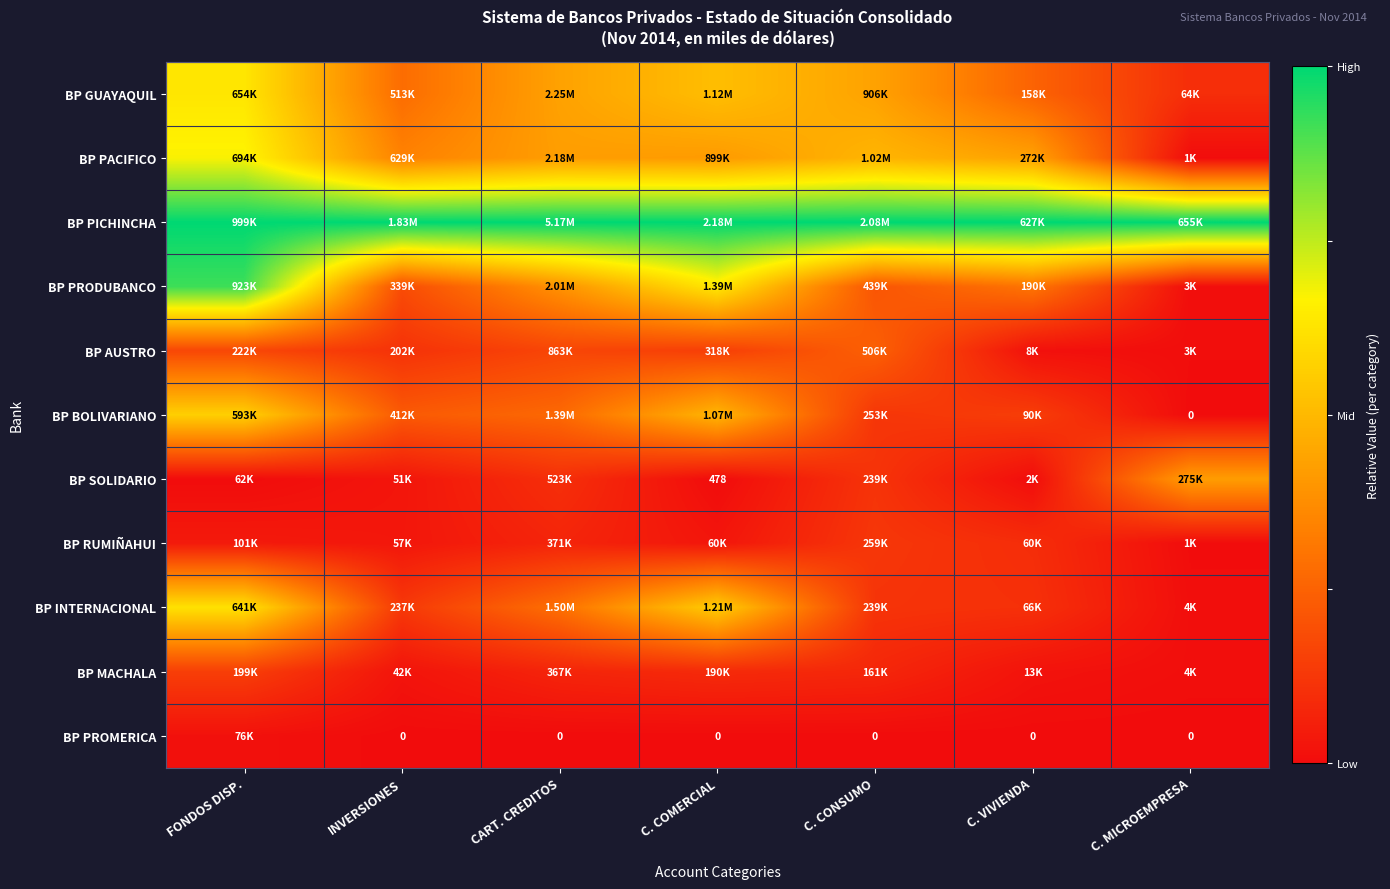

Rank the series at C. CONSUMO from lowest to highest value.

BP PROMERICA, BP MACHALA, BP INTERNACIONAL, BP SOLIDARIO, BP BOLIVARIANO, BP RUMIÑAHUI, BP PRODUBANCO, BP AUSTRO, BP GUAYAQUIL, BP PACIFICO, BP PICHINCHA